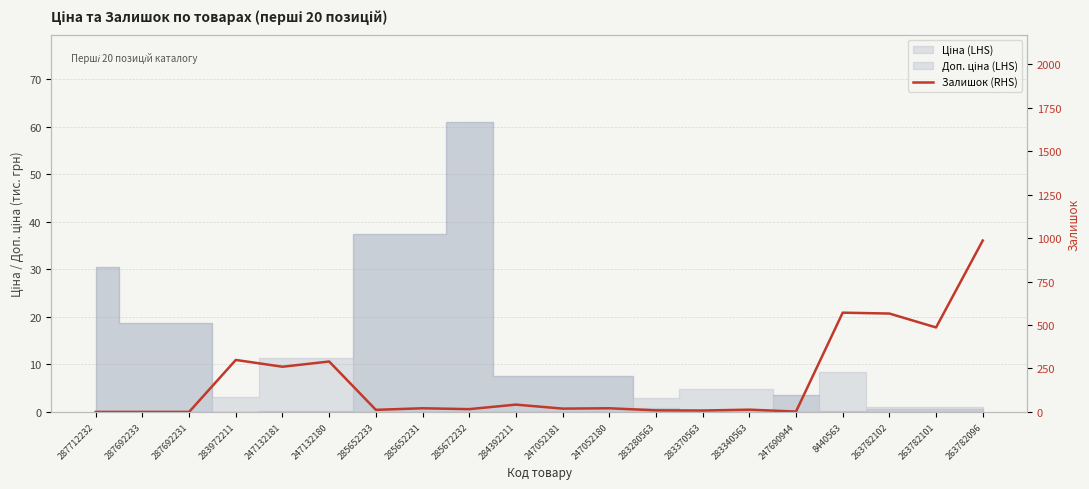

What is the value of the 12th point from the left?

21